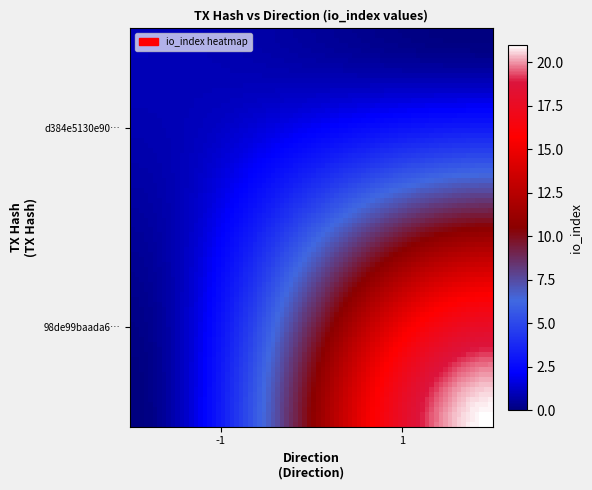

Which series has the largest range (max minus min)?

98de99baada670ee9c262c95e99f33b74ba0bab